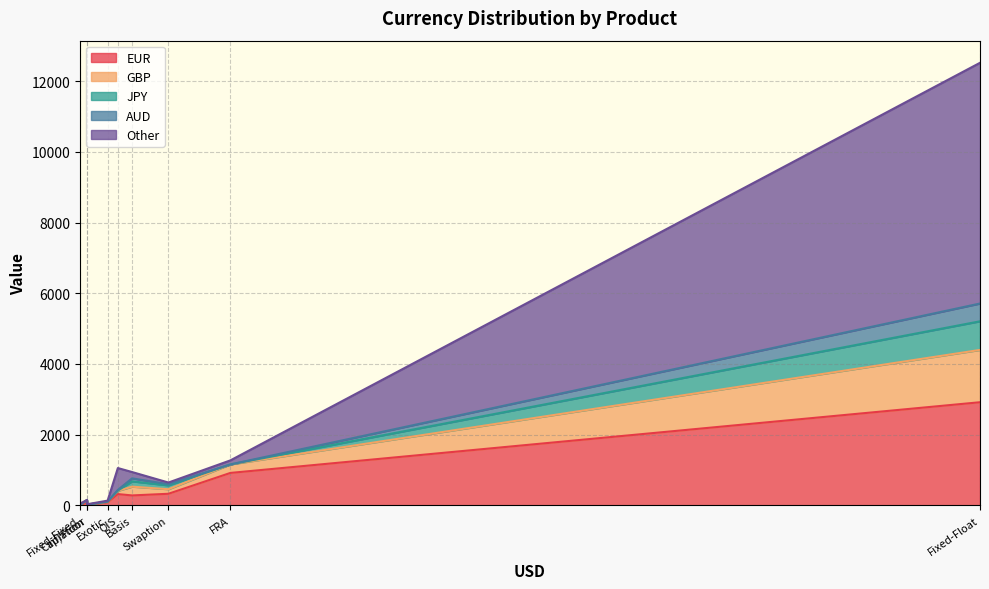

Which series changed the most between Exotic and OIS?

Other